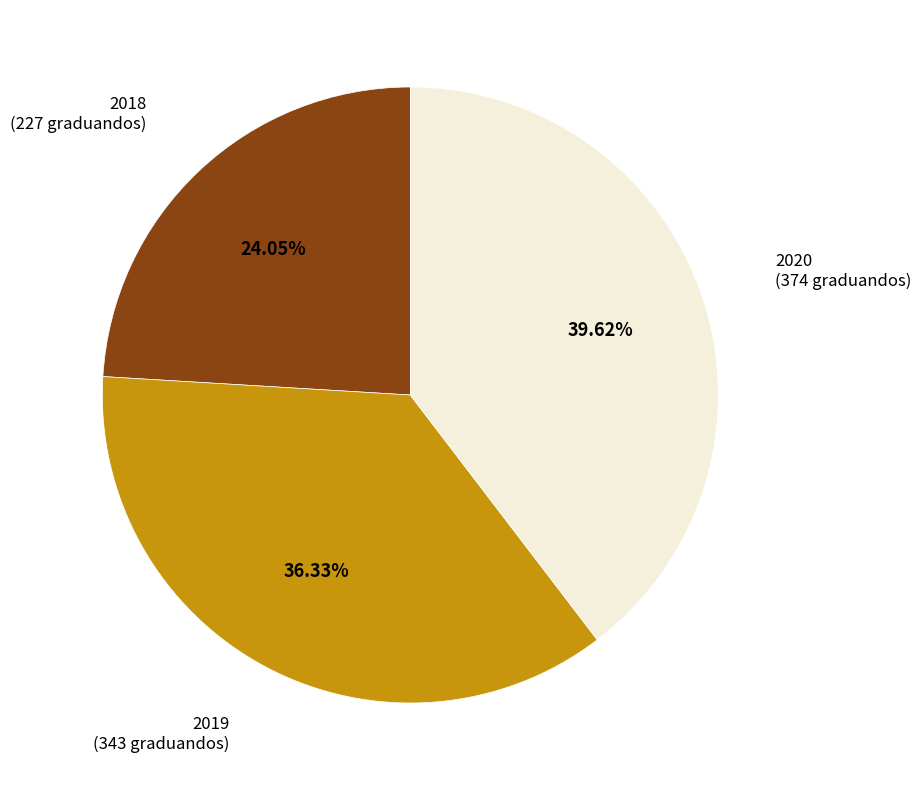

Does any single category account for the majority?

No